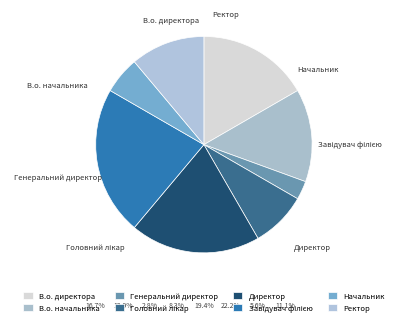

To the nearest percent, what is the combined percentage of Генеральний директор and В.о. директора?

19%